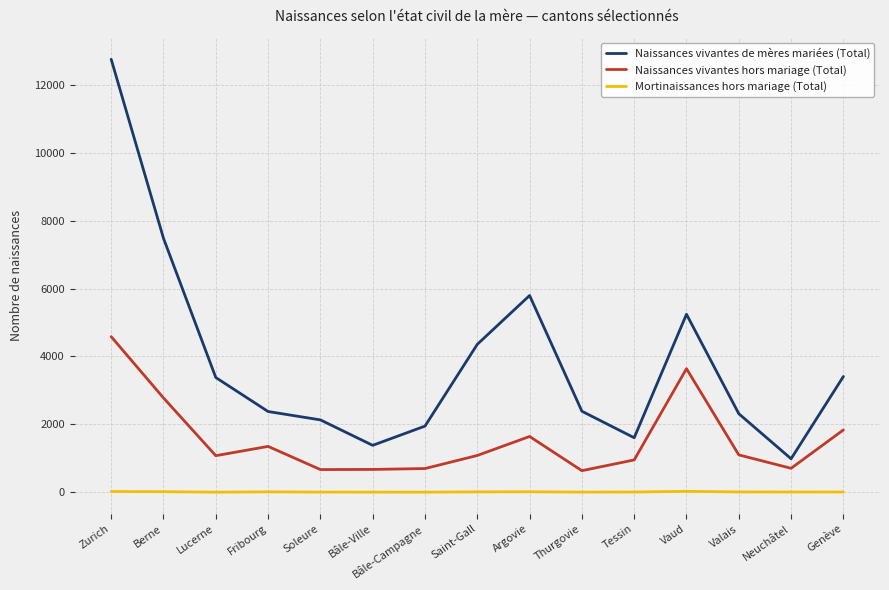

What is the sum of all Naissances vivantes hors mariage (Total) values?

23412